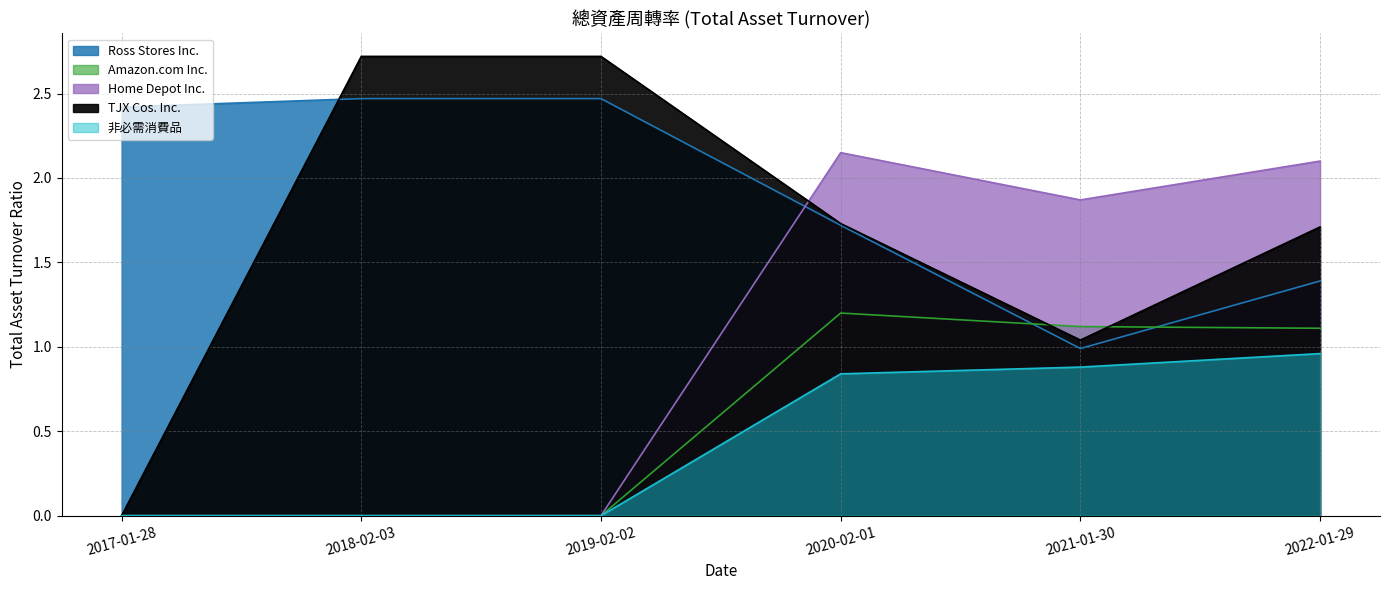

True or false: Ross Stores Inc. has a value of 1.5 at 2021-01-30.

False